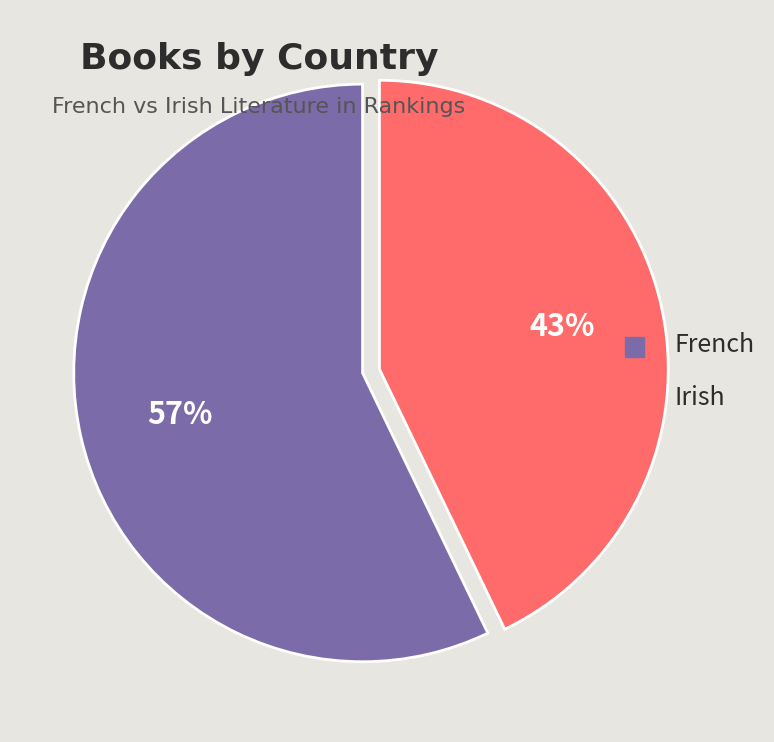

Is the sum of French and Irish greater than half?

Yes